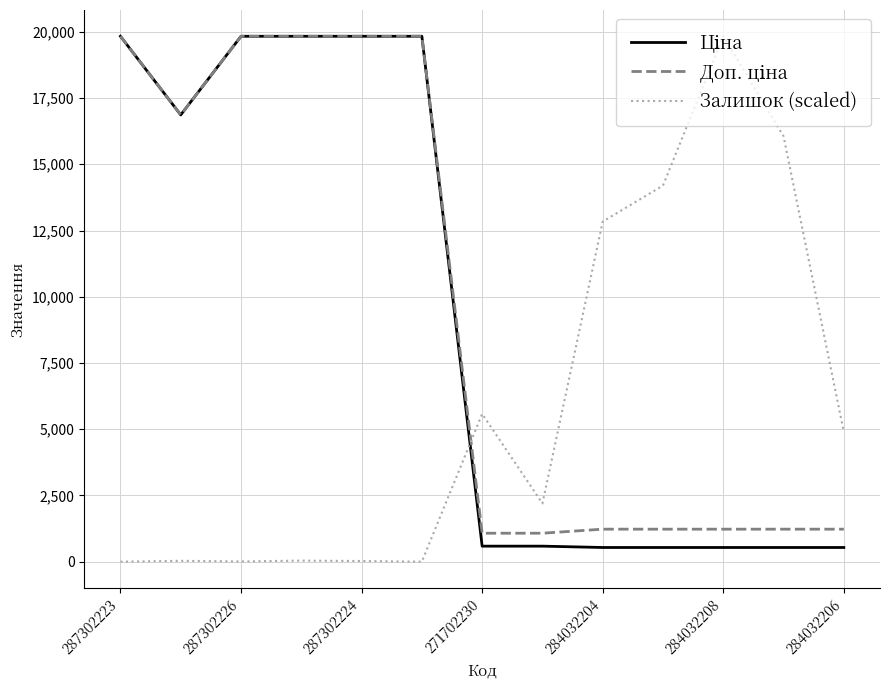

How many lines are shown in the chart?

3